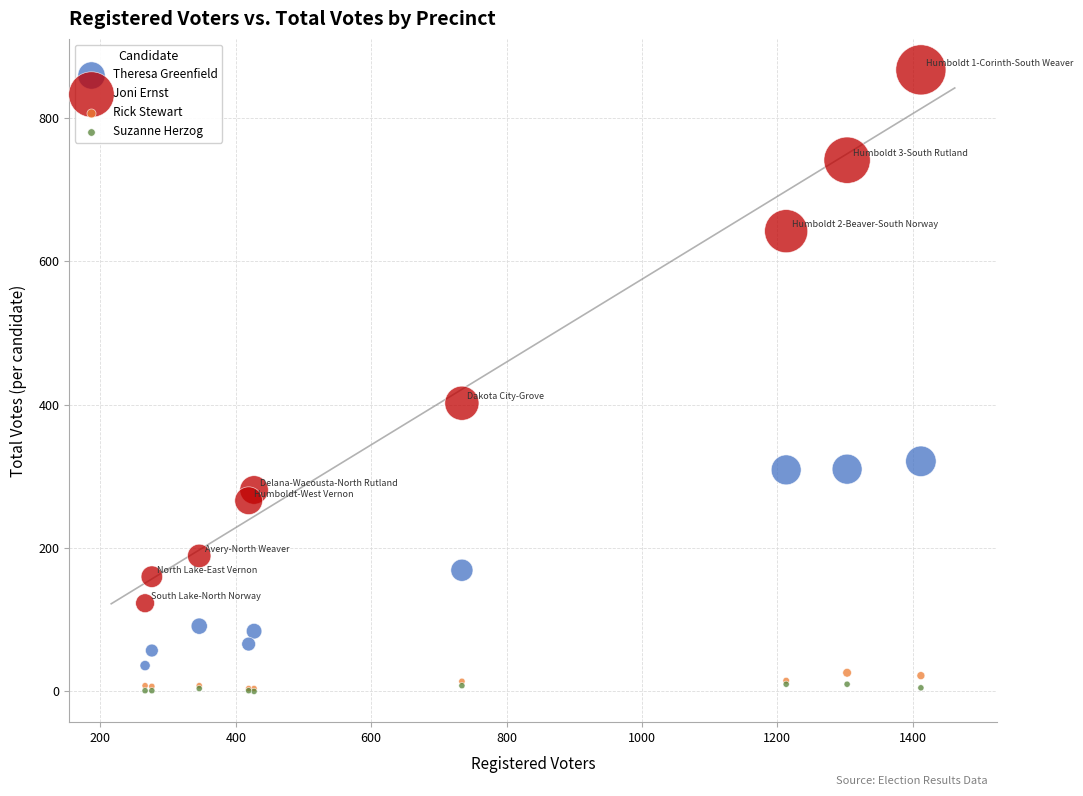

Across all series, what Y value is closest to 433?

402